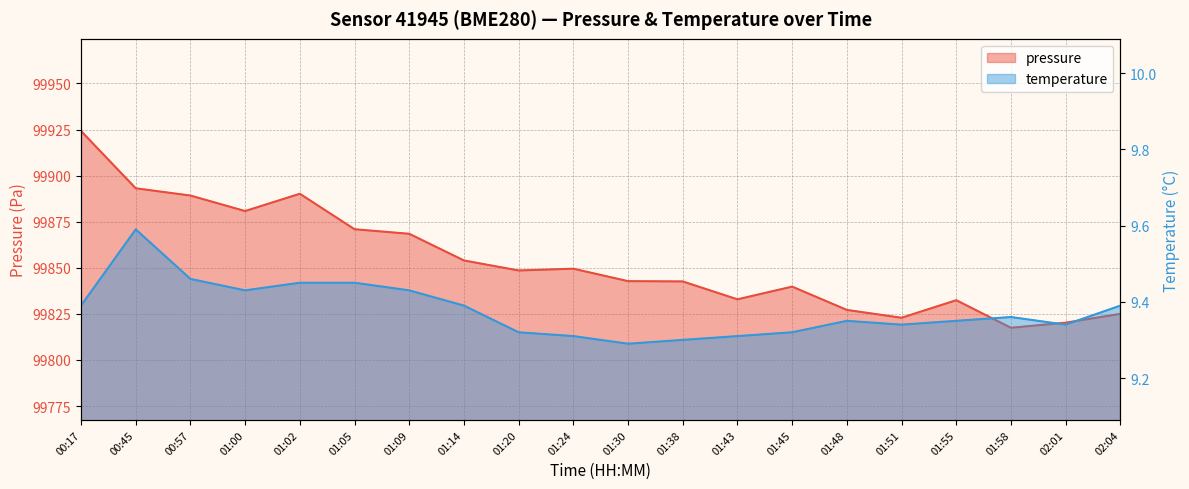

What value does the temperature series have at 02:04?

9.4